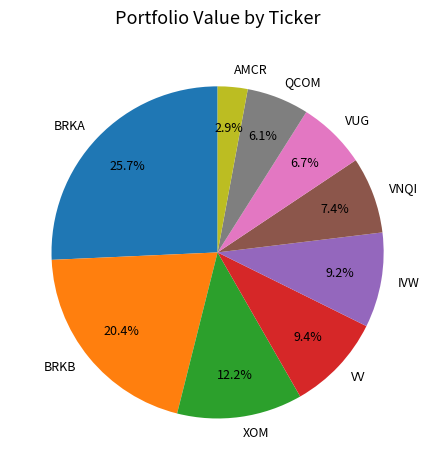

Do VNQI and QCOM together represent more than half of the pie?

No